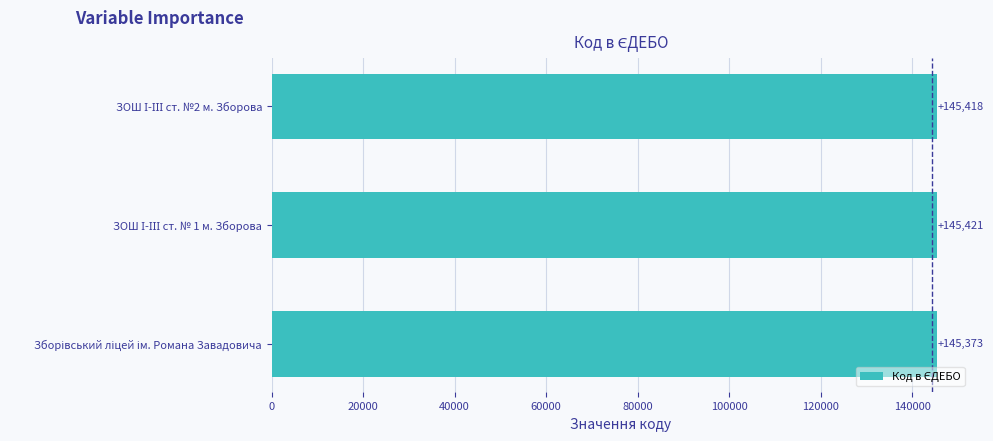

What is the value of the 2nd bar from the top?

145421